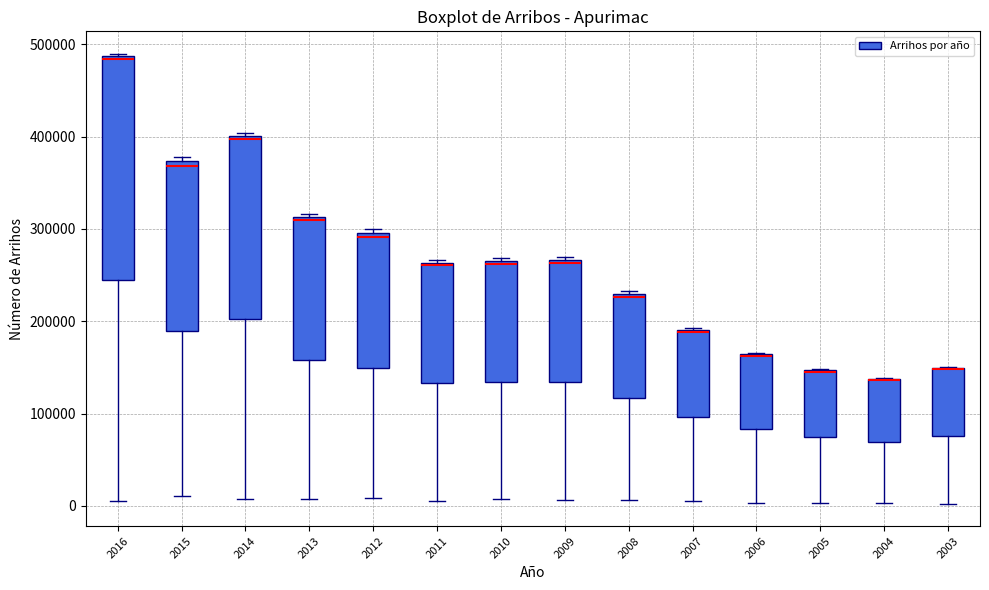

Reading left to right, transcribe this box plot: for each box, give where its median line is, the range the box spans, and where its two whiskers end, as read against the y-axis. The values are not printed on the chart, so give them approximately, as read against the axis.

2016: median 480000, box 240000 to 490000, whiskers 10000 to 490000
2015: median 370000 (just below the box's upper edge), box 190000 to 370000, whiskers 10000 to 380000
2014: median 400000 (just below the box's upper edge), box 200000 to 400000, whiskers 10000 to 400000 (just above the box's upper edge)
2013: median 310000 (just below the box's upper edge), box 160000 to 310000, whiskers 10000 to 320000
2012: median 290000, box 150000 to 300000, whiskers 10000 to 300000 (just above the box's upper edge)
2011: median 260000, box 130000 to 260000, whiskers 10000 to 270000
2010: median 260000, box 130000 to 270000, whiskers 10000 to 270000 (just above the box's upper edge)
2009: median 260000, box 130000 to 270000, whiskers 10000 to 270000 (just above the box's upper edge)
2008: median 230000 (just below the box's upper edge), box 120000 to 230000, whiskers 10000 to 230000 (just above the box's upper edge)
2007: median 190000, box 100000 to 190000, whiskers 10000 to 190000
2006: median 160000 (drawn on the box's upper edge), box 80000 to 160000, whiskers 0 to 170000
2005: median 150000 (drawn on the box's upper edge), box 70000 to 150000, whiskers 0 to 150000
2004: median 140000 (drawn on the box's upper edge), box 70000 to 140000, whiskers 0 to 140000
2003: median 150000 (drawn on the box's upper edge), box 80000 to 150000, whiskers 0 to 150000